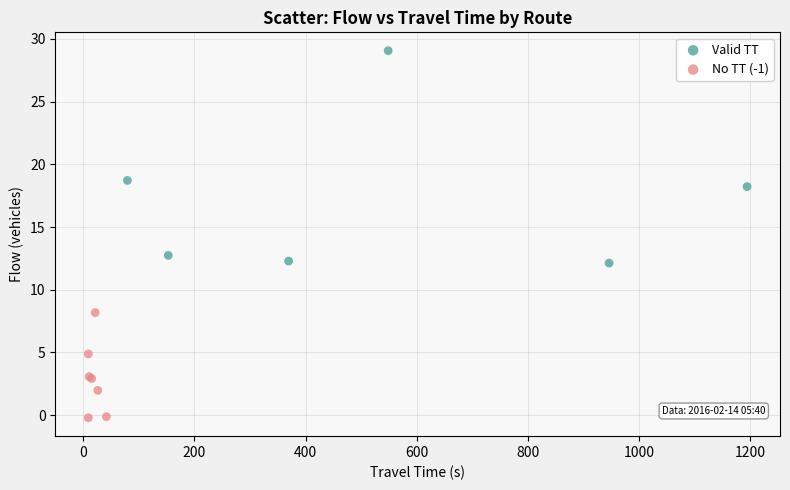

Which series reaches the minimum Y coordinate?

No TT (-1)